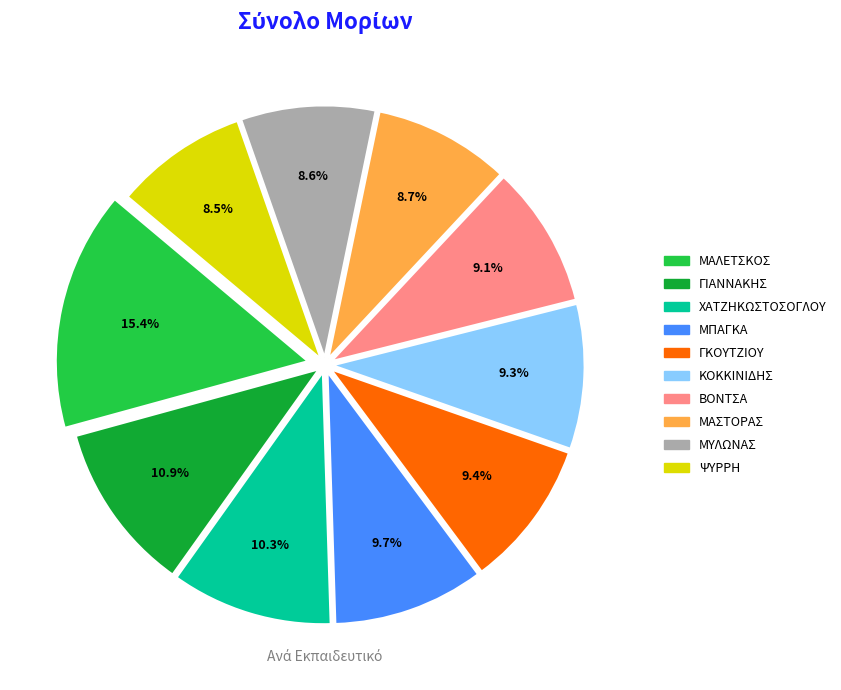

Does any single category account for the majority?

No